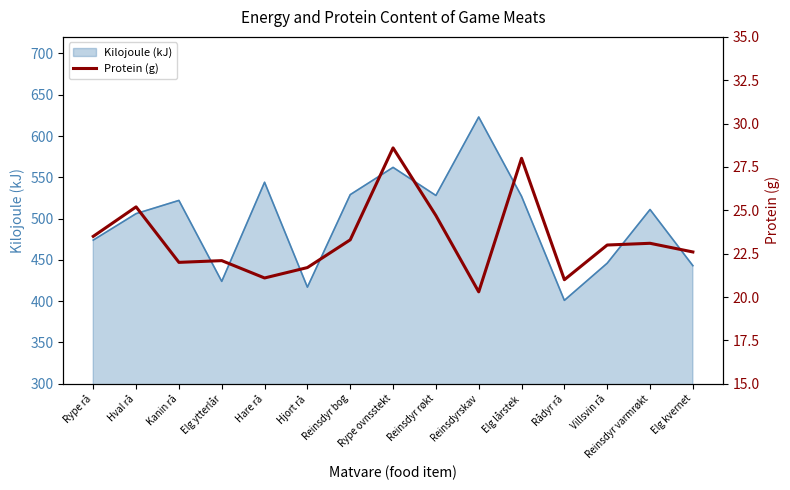

What is the label of the 7th point from the right?

Reinsdyr røkt